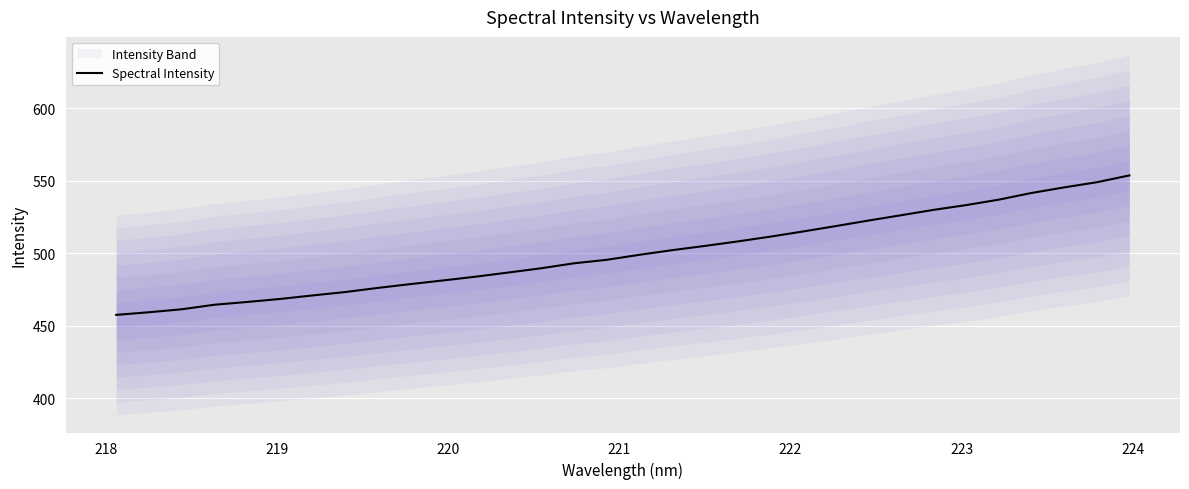

What is the lowest value of the Spectral Intensity series?

457.6